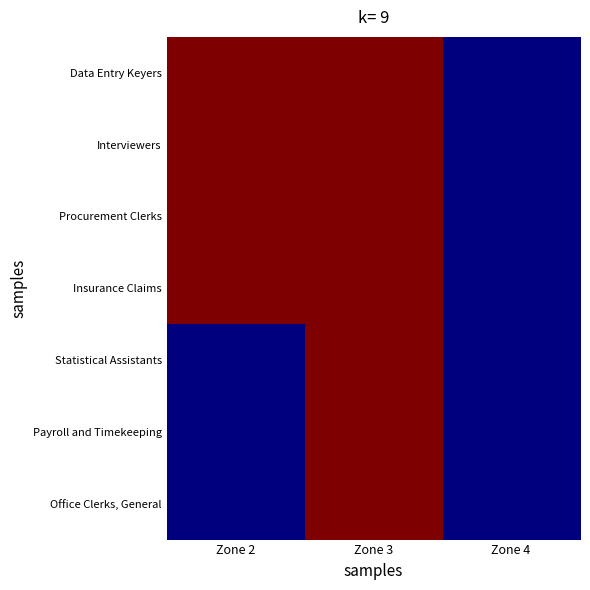

At which category is the sum across all series the highest?

Zone 3